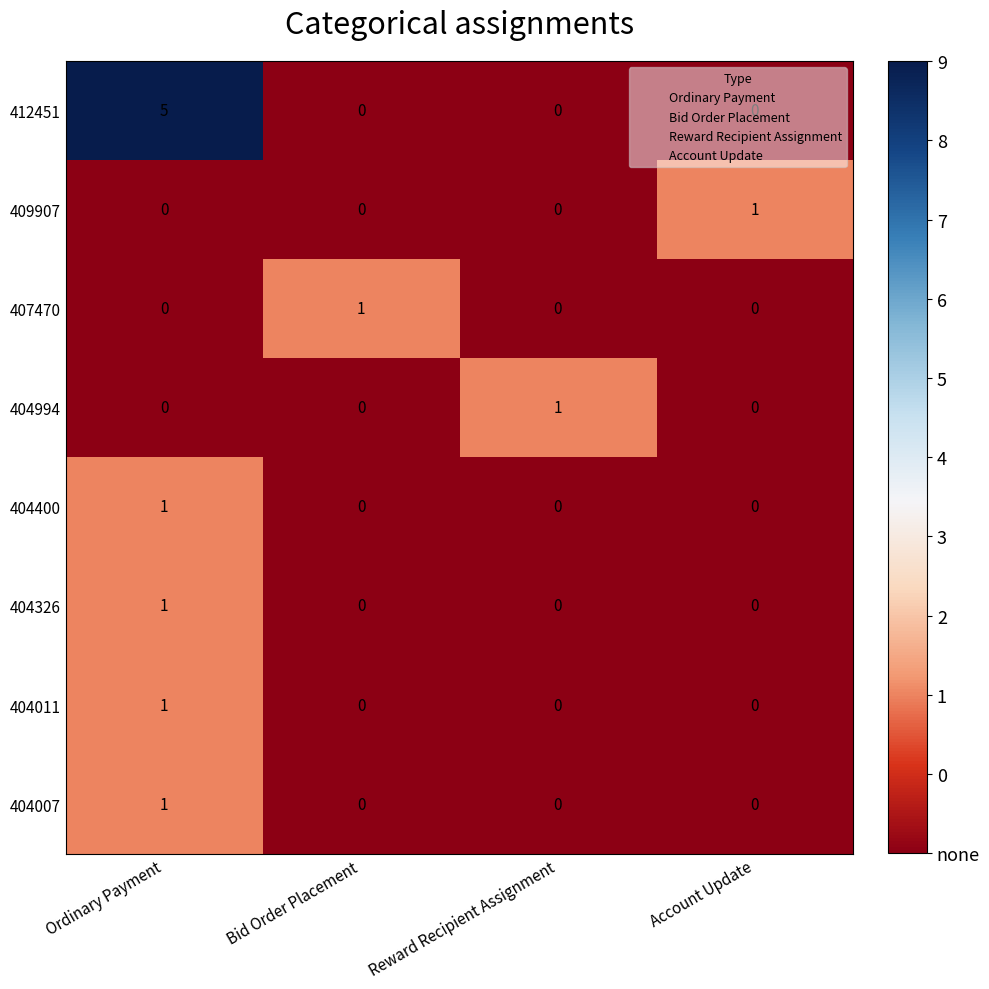

Which series has the largest total across all categories?

412451